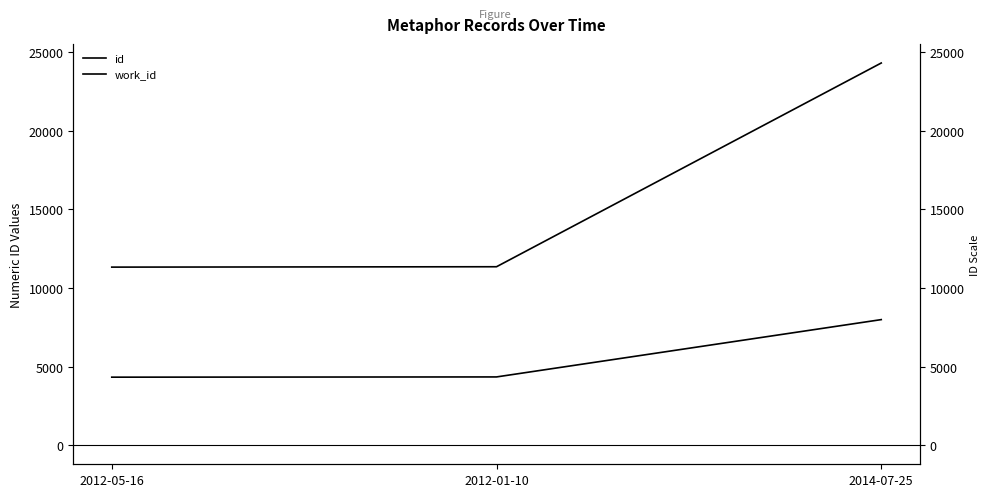

What is the label of the 1st point from the right?

2014-07-25